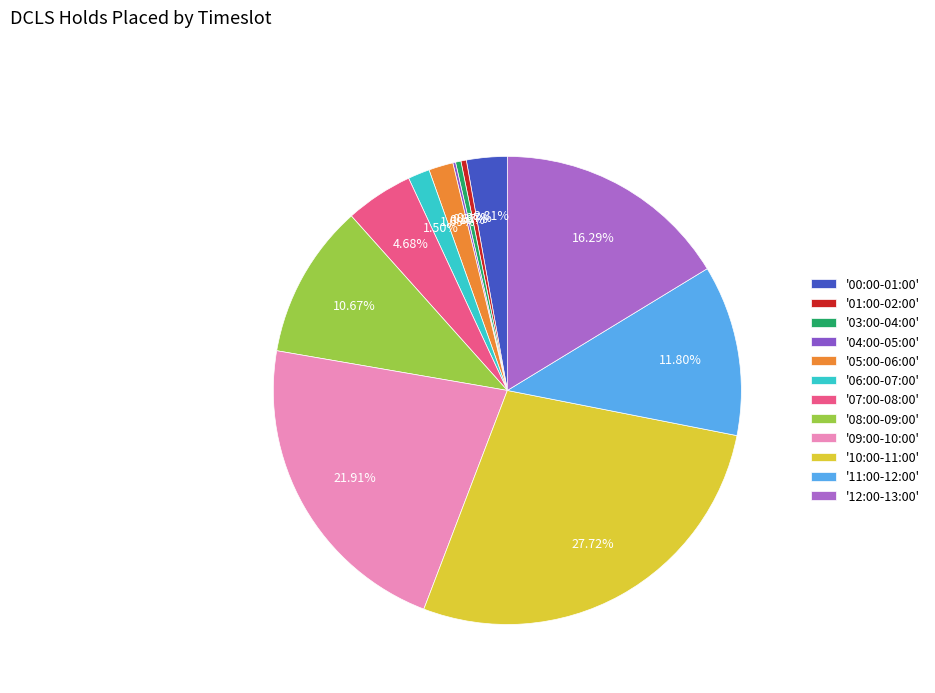

To the nearest percent, what is the average slice percentage?

8%